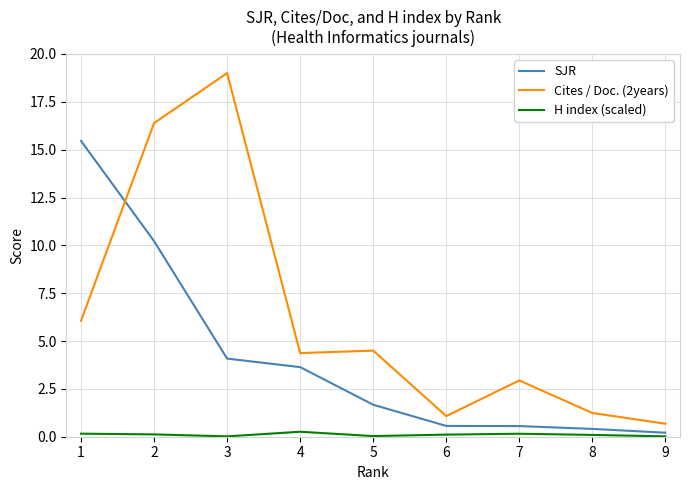

Between 2 and 5, which series saw the biggest shift?

Cites / Doc. (2years)